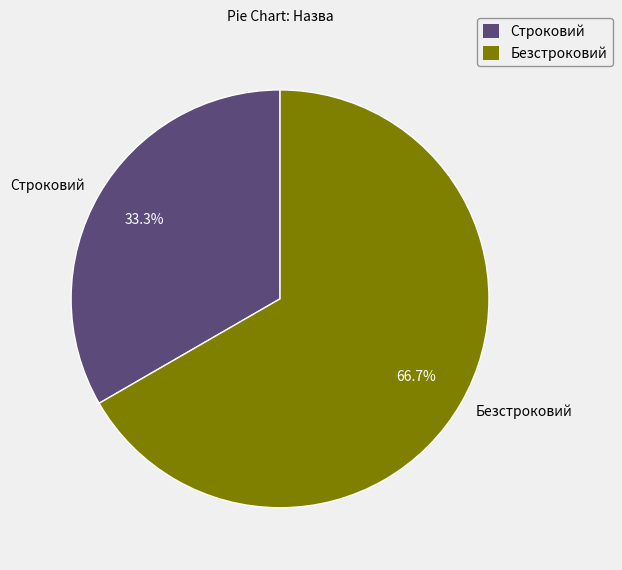

To the nearest percent, what is the combined percentage of Безстроковий and Строковий?

100%